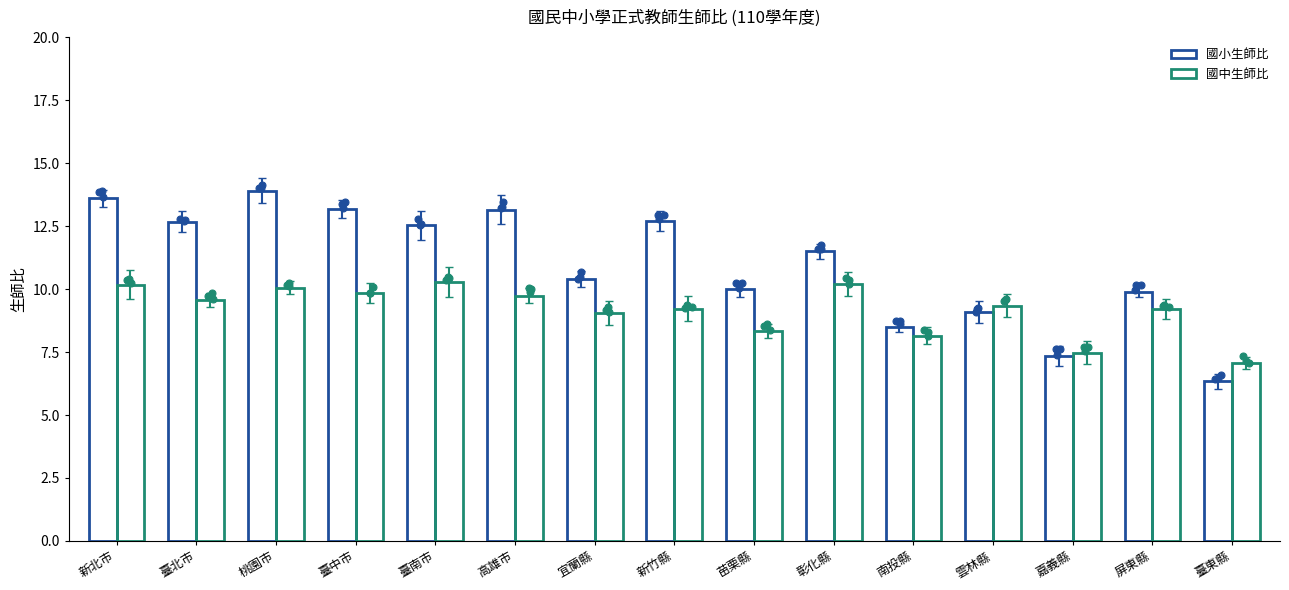

At how many categories does at least one series exceed 9?

12